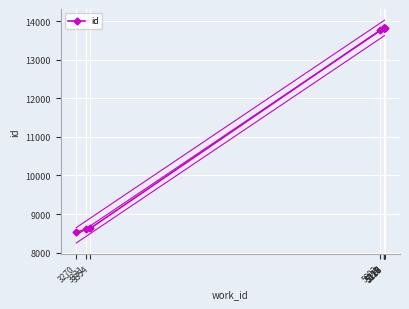

What is the greatest value displayed?

13822